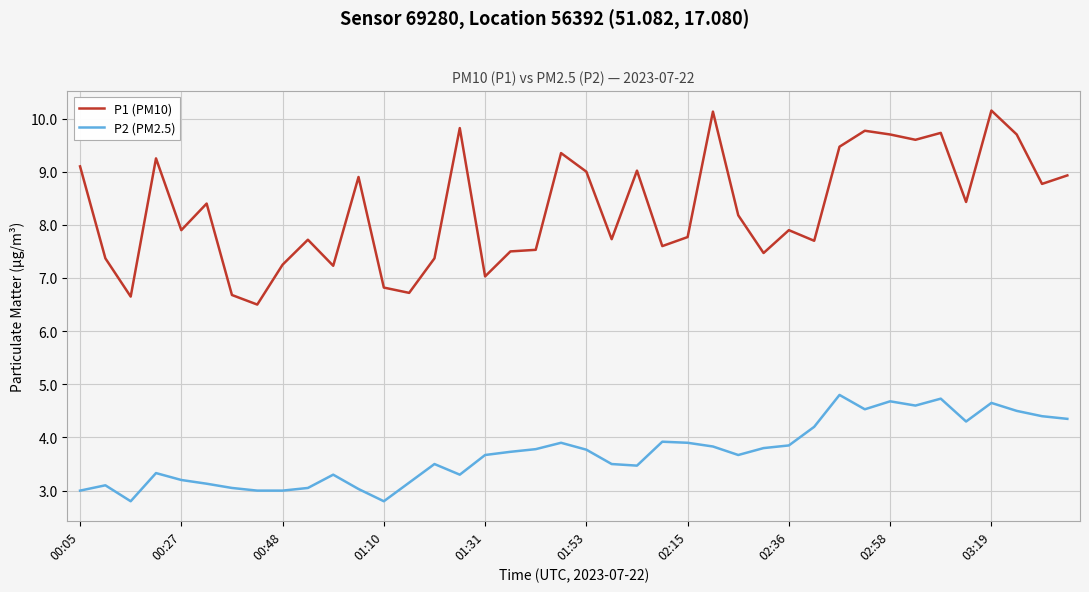

Which series has the widest spread of values?

P1 (PM10)